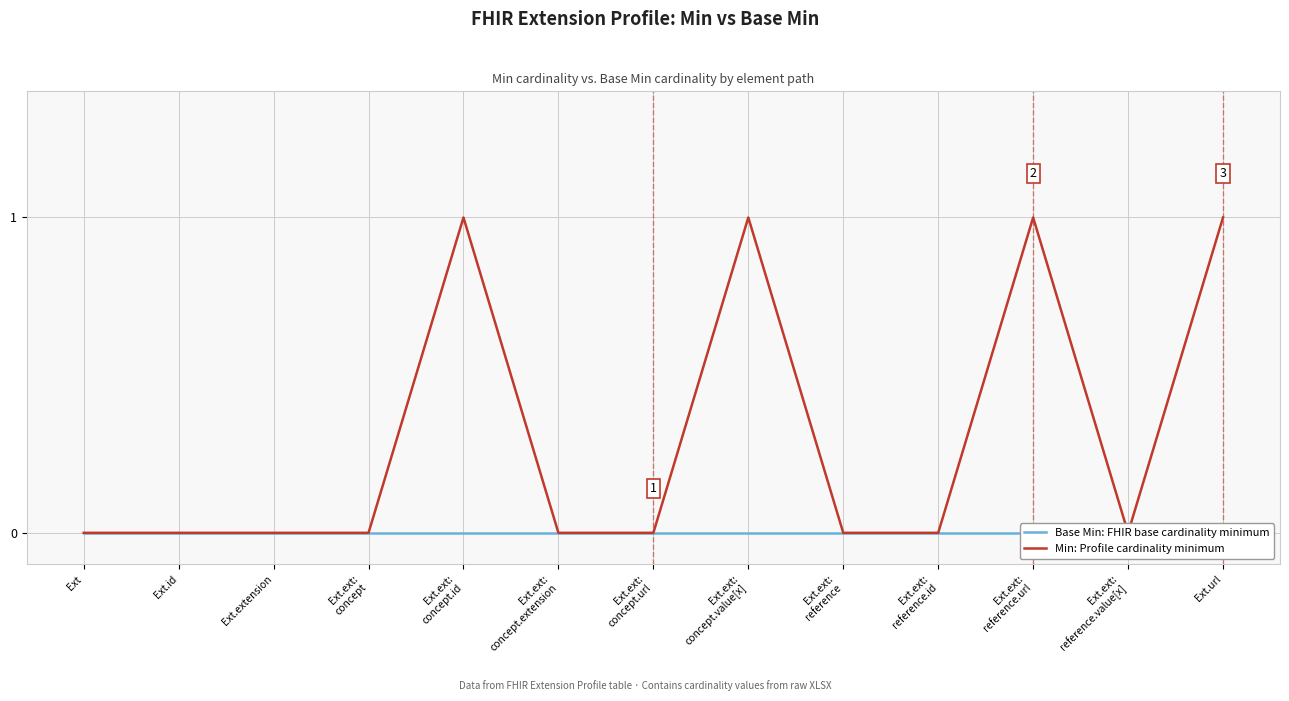

The value of Min: Profile cardinality minimum at Ext.ext:
reference.url is 1. True or false?

False